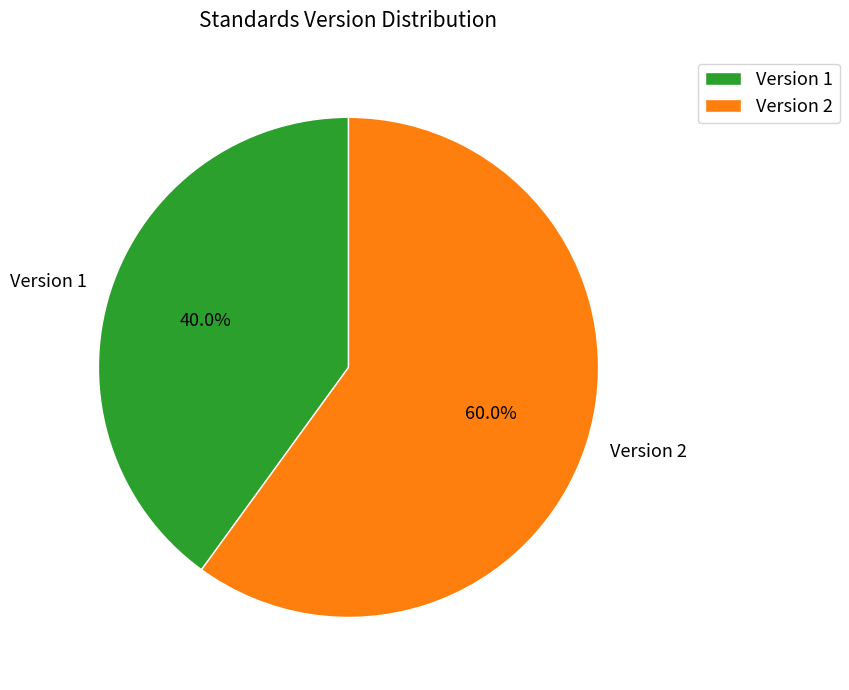

Approximately how many times larger is the value at Version 2 compared to Version 1?

1.5